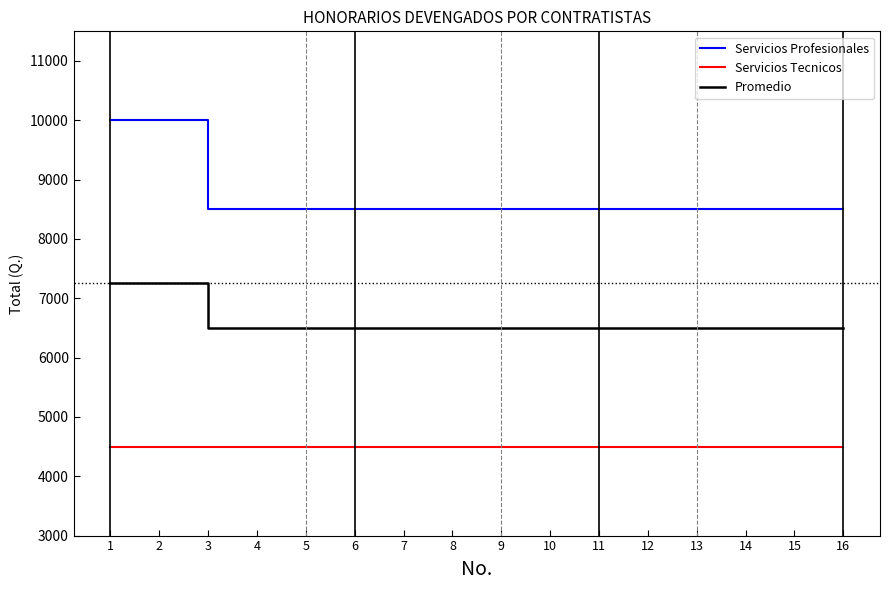

Which series has the largest range (max minus min)?

Servicios Profesionales